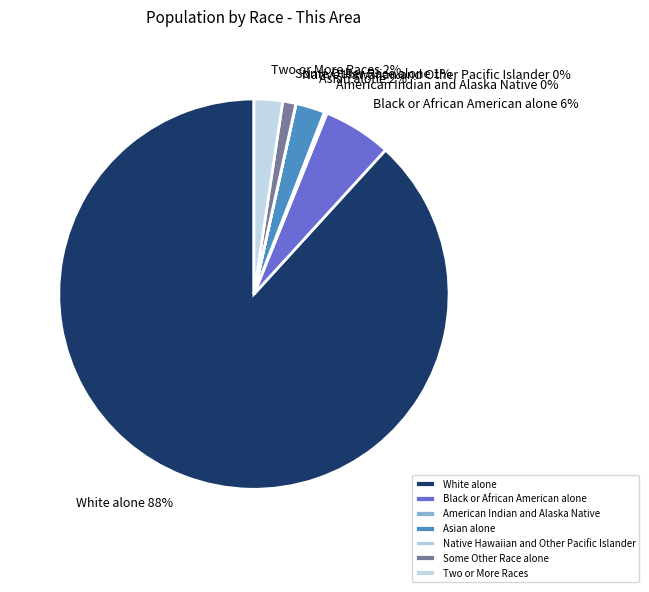

To the nearest percent, what is the average slice percentage?

14%